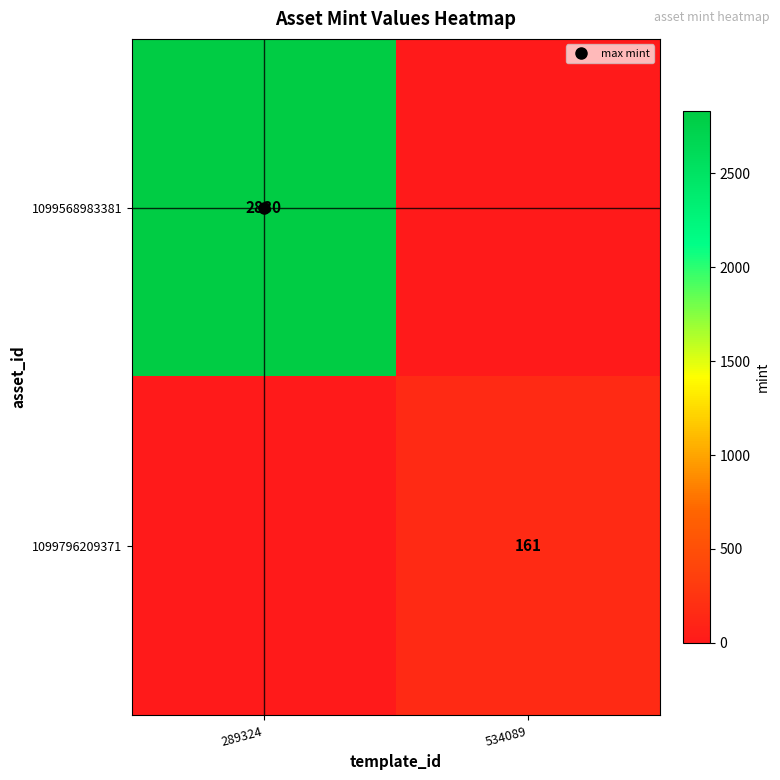

At which category is the sum across all series the highest?

289324